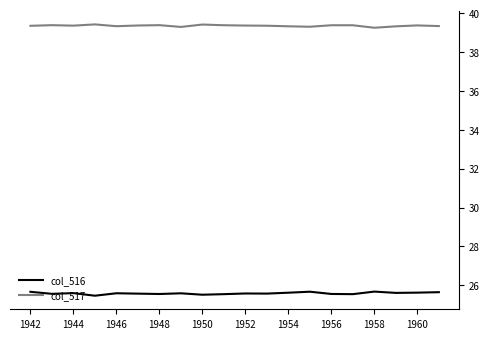

Does the chart display data point markers on the line(s)?

No